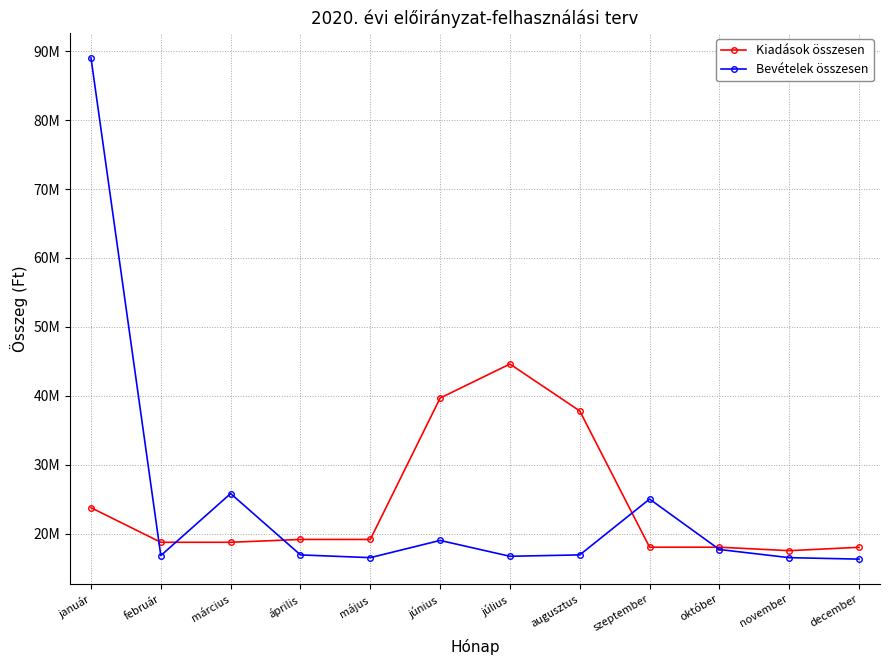

What is the sum of the Kiadások összesen values at november and március?

36.3